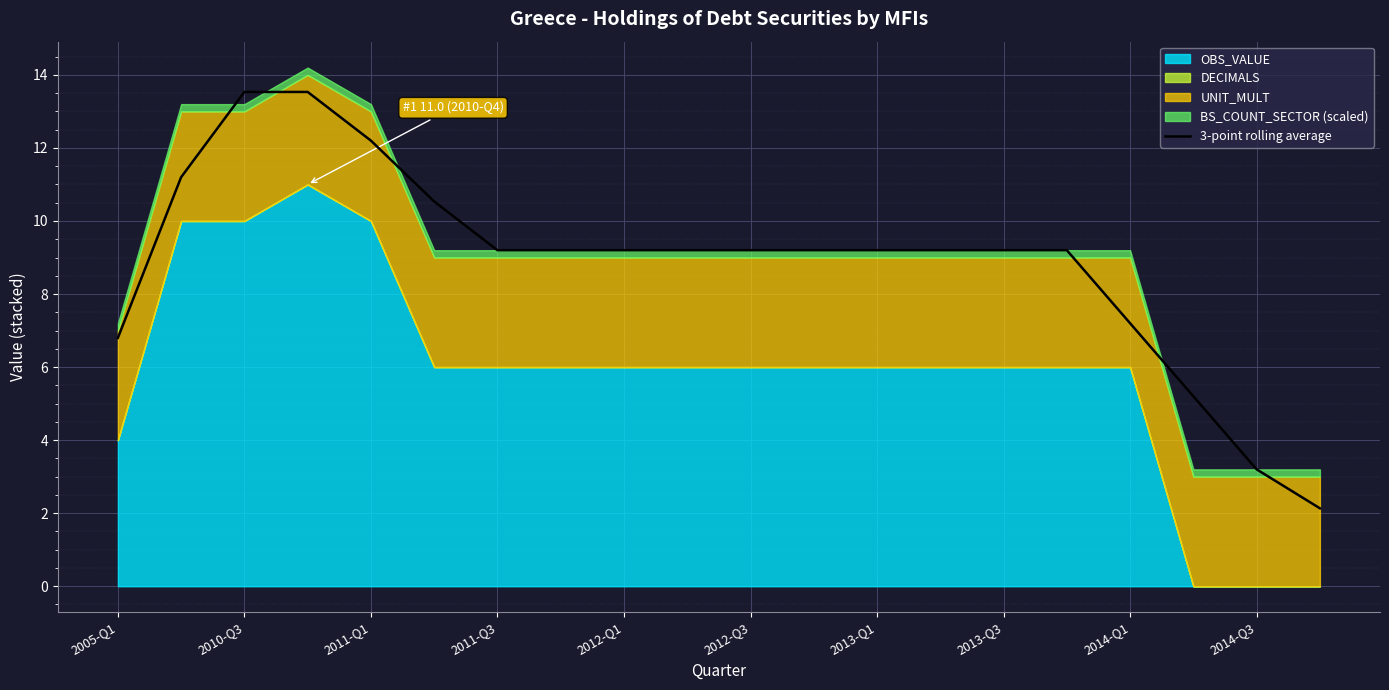

True or false: 3-point rolling average has a value of 13.5 at 2010-Q3.

True